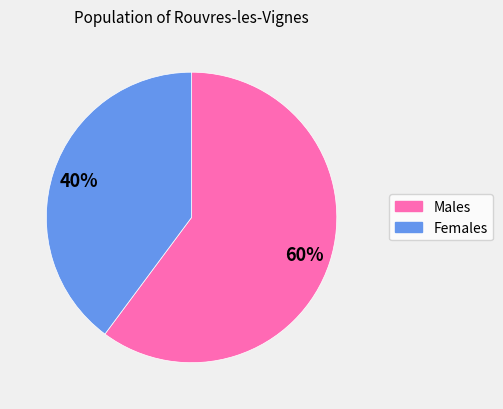

To the nearest percent, what is the average slice percentage?

50%